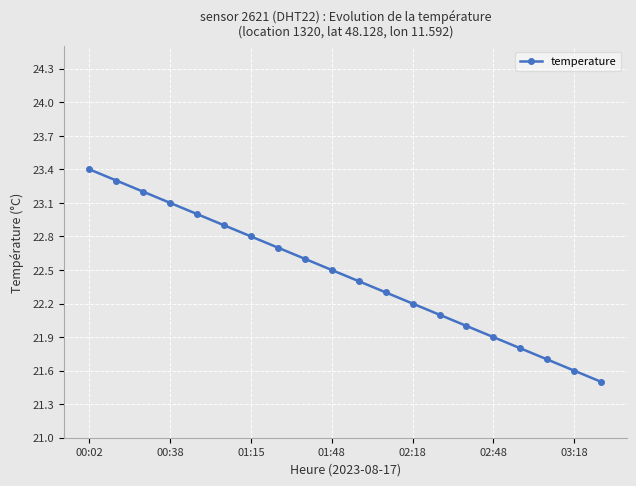

Reading left to right, list all the values displayed in this chart.

23.4	23.3	23.2	23.1	23.0	22.9	22.8	22.7	22.6	22.5	22.4	22.3	22.2	22.1	22.0	21.9	21.8	21.7	21.6	21.5